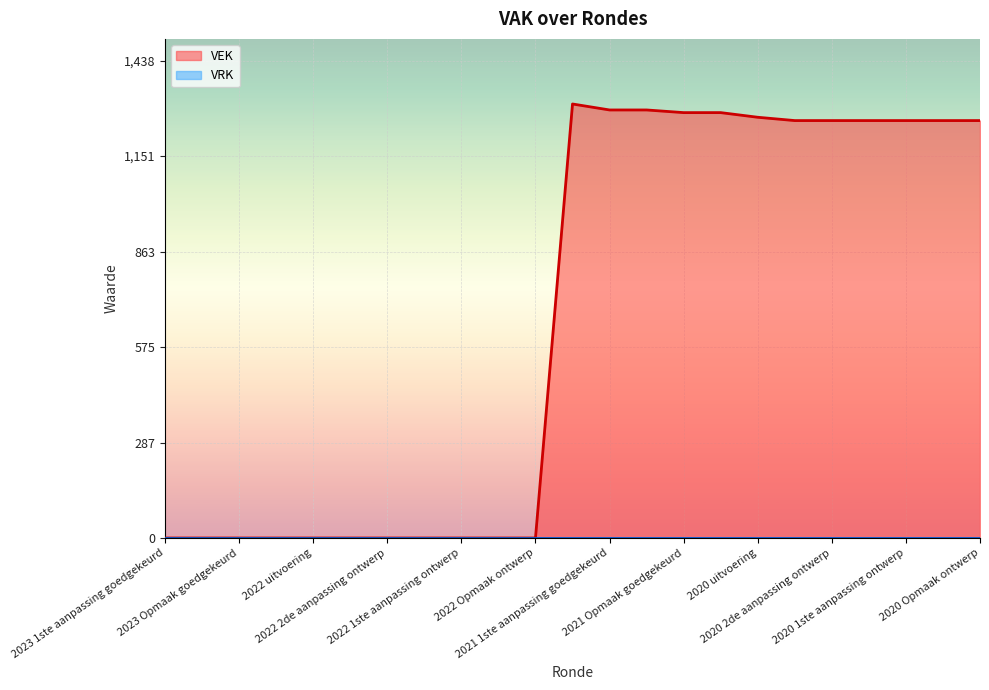

The value at 2020 Opmaak goedgekeurd is 1853. True or false?

False